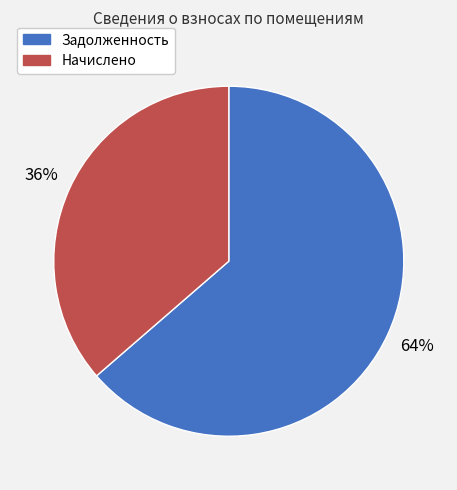

Does any single category account for the majority?

Yes